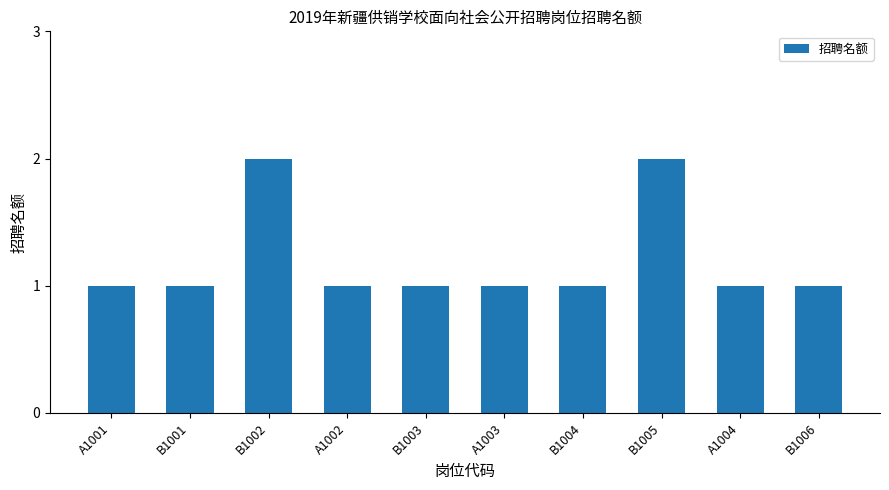

How many data points does each series have?

10